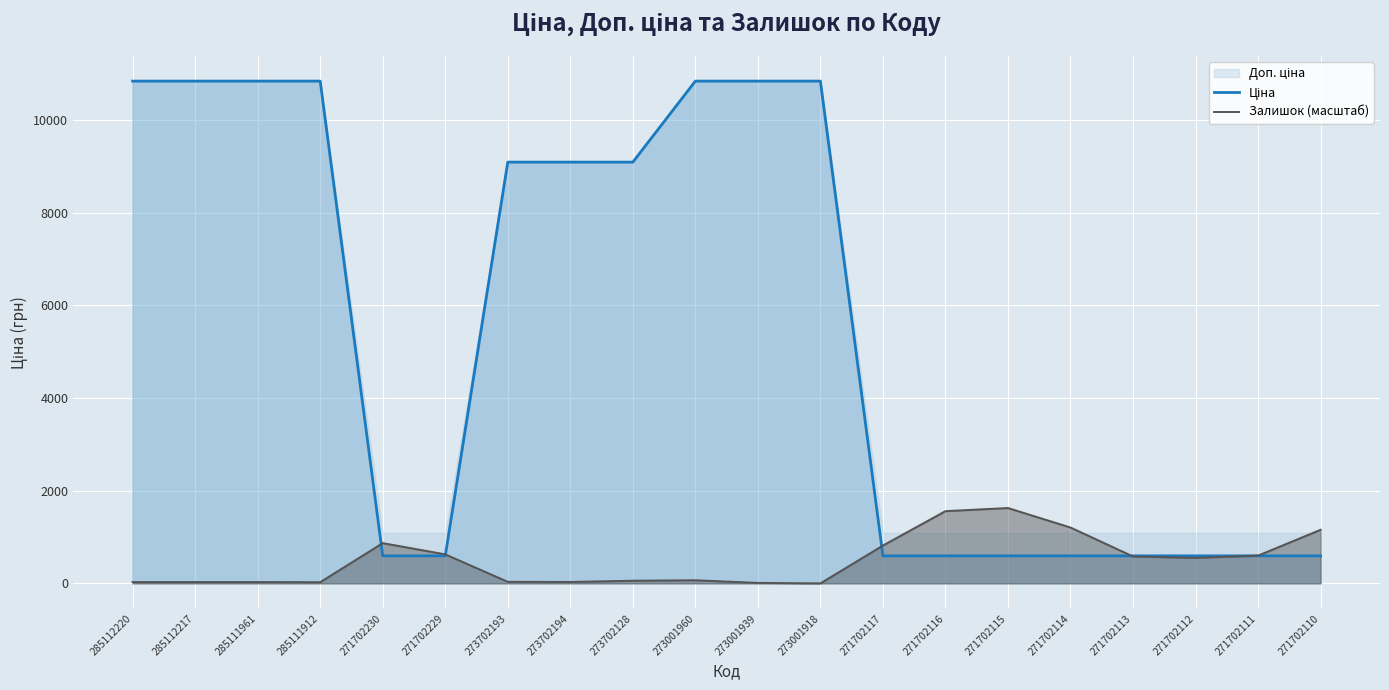

Reading left to right, extract all data points from this chart.

Ціна: 10840.1	10840.1	10840.1	10840.1	593.8	593.8	9092.0	9092.0	9092.0	10840.1	10840.1	10840.1	593.8	593.8	593.8	593.8	593.8	593.8	593.8	593.8
Залишок (масштаб): 28.6	28.6	28.6	25.2	868.6	626.2	33.7	30.3	57.2	67.3	10.1	0.0	816.4	1558.7	1626.0	1205.2	580.7	550.4	599.2	1156.4